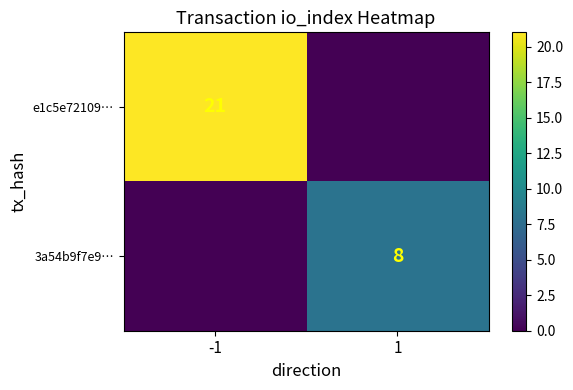

What is the difference between the highest and lowest values at -1?

21